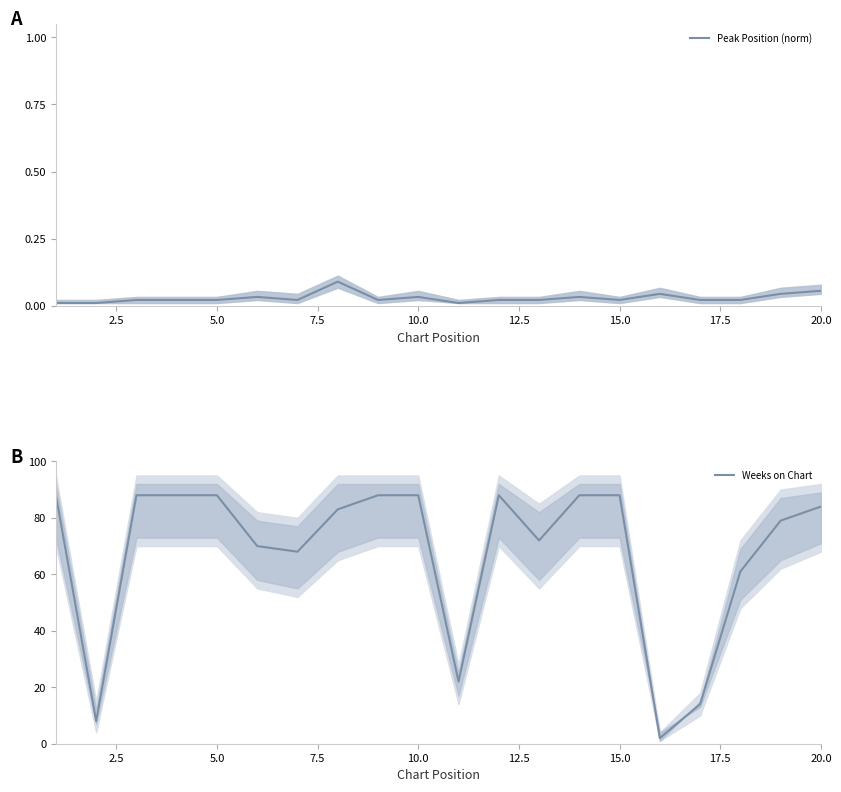

What is the highest value of the Peak Position (norm) series?

0.1